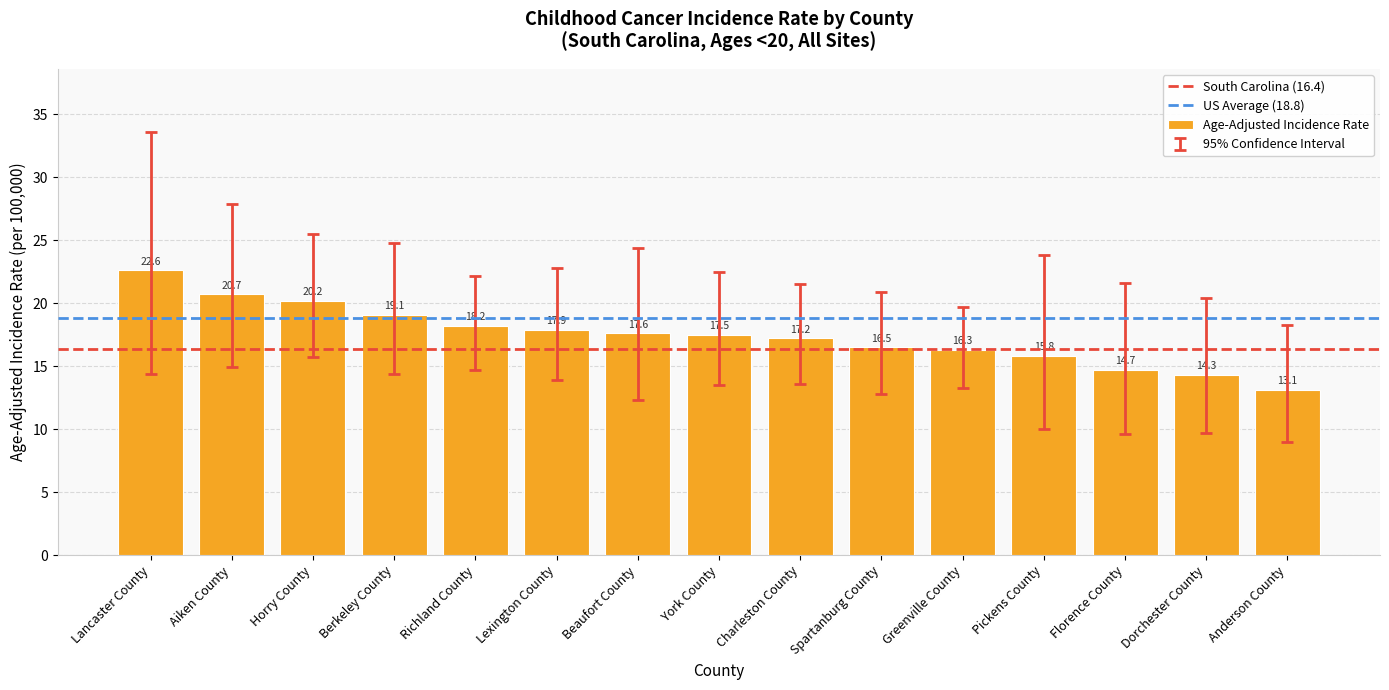

Does the chart contain any negative values?

No